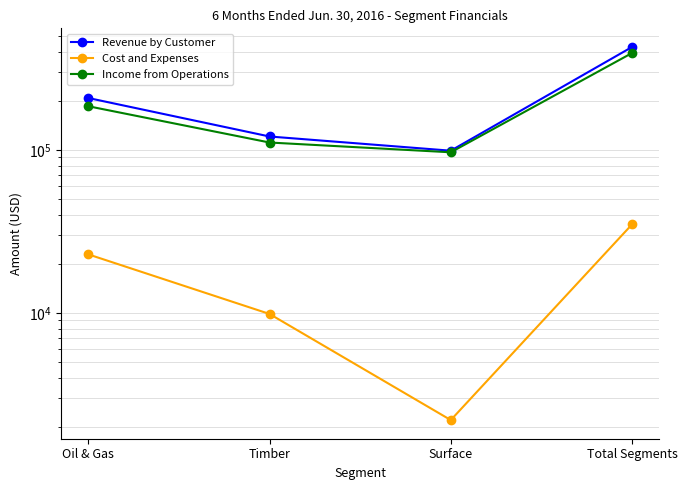

What is the total value across all series at Oil & Gas?

416398